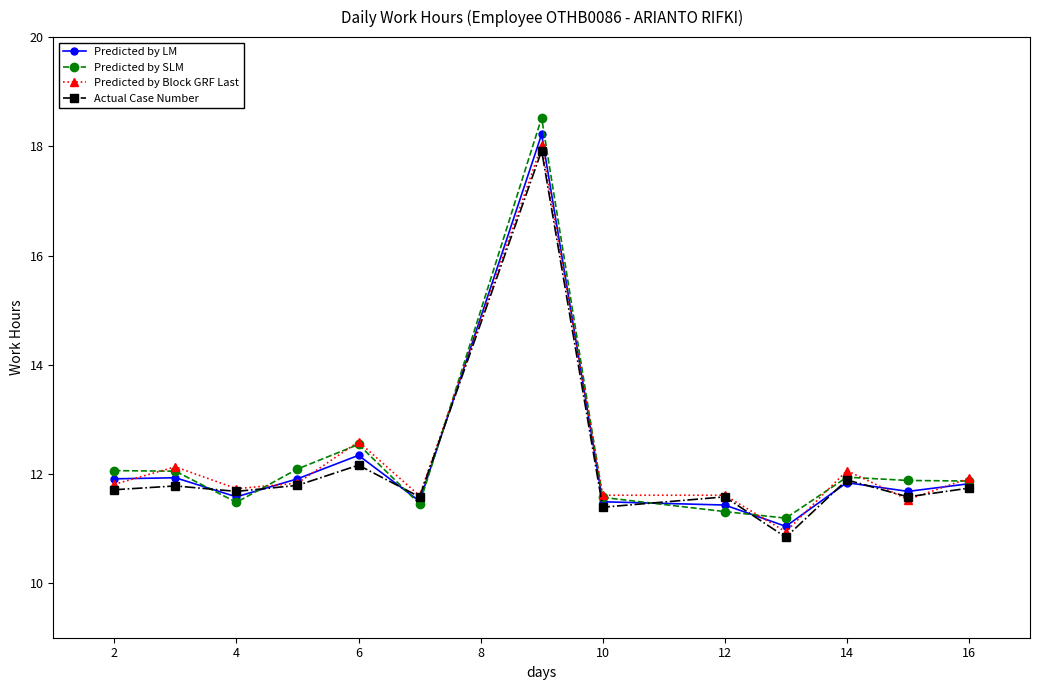

What is the maximum value shown in the chart?

18.5